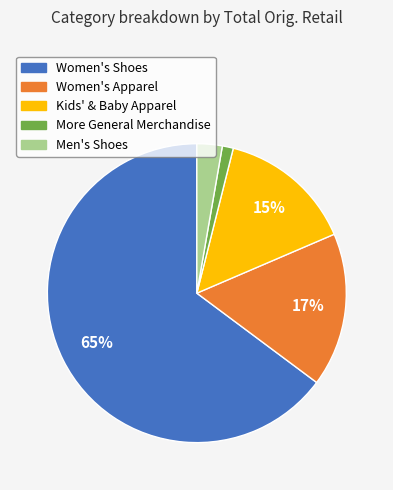

Is it true that Women's Shoes is 76% of the pie?

False